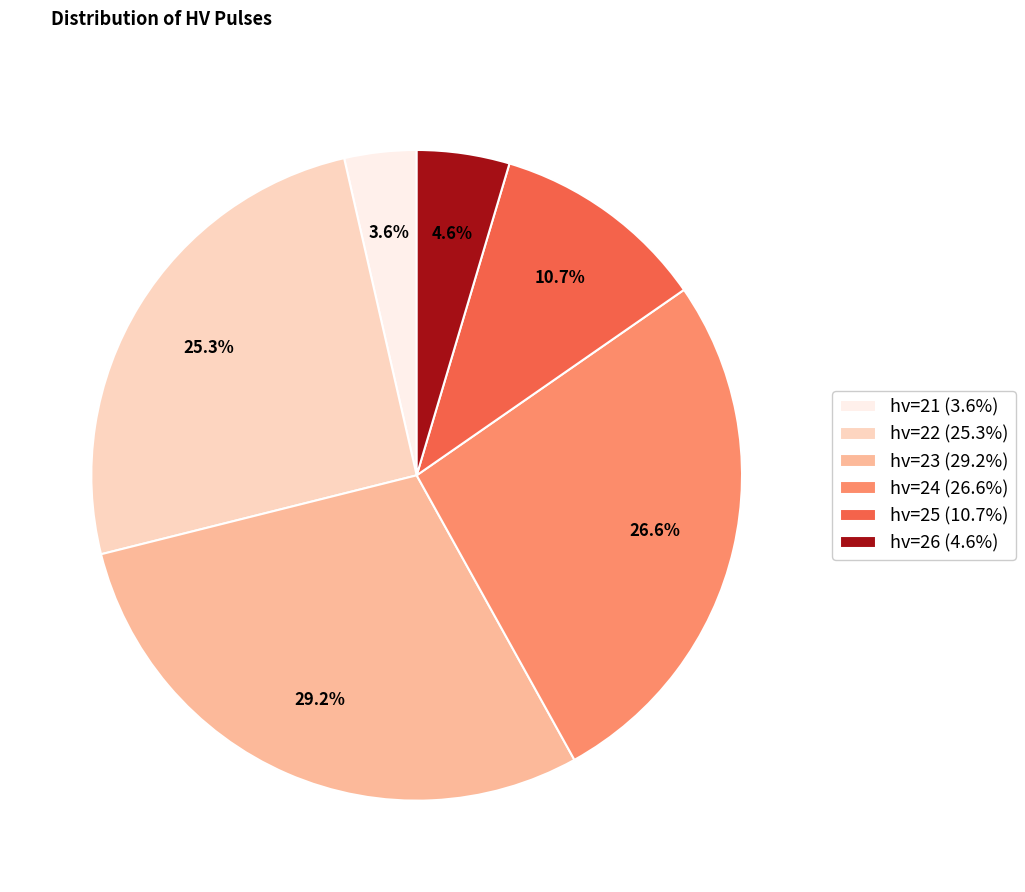

Is there any slice that represents more than half of the pie?

No